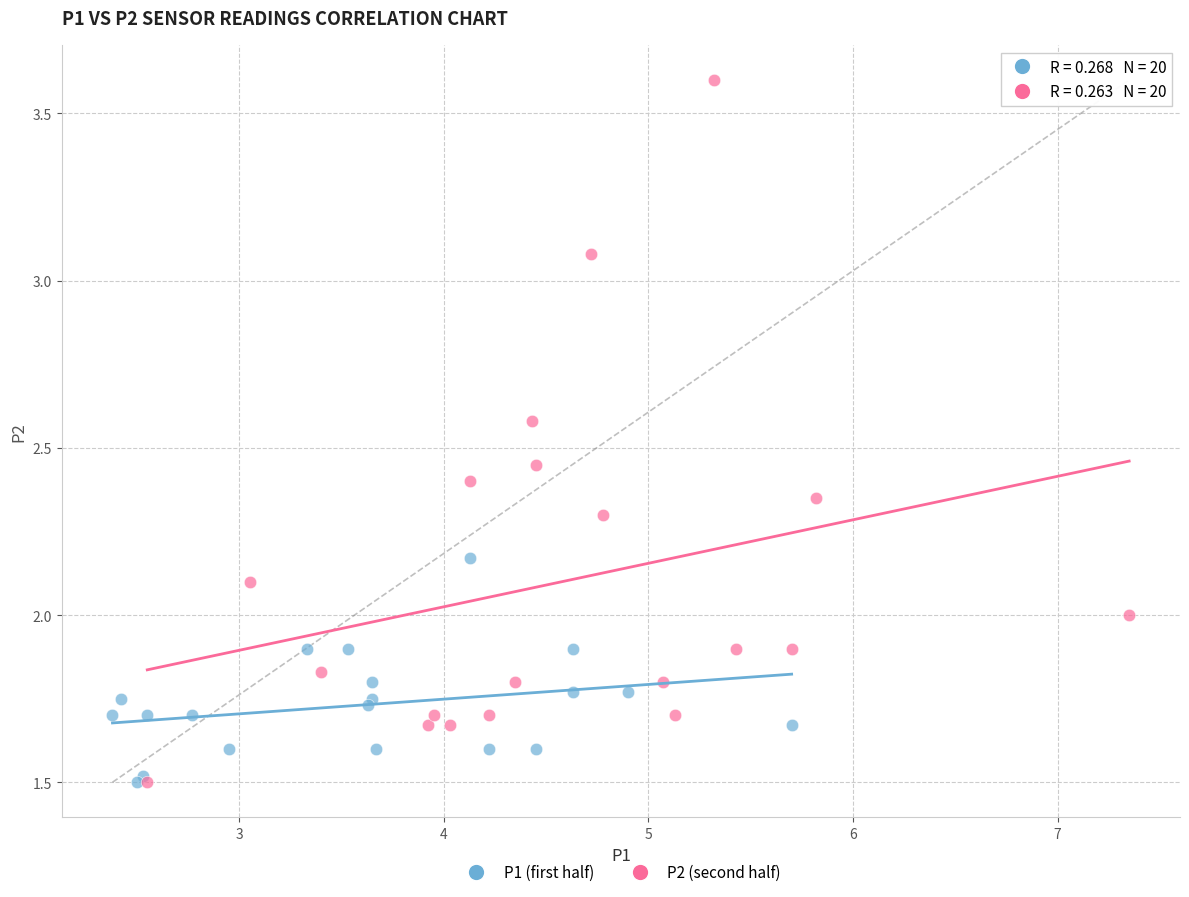

Which series has the largest Y range (max minus min)?

P2 (second half)